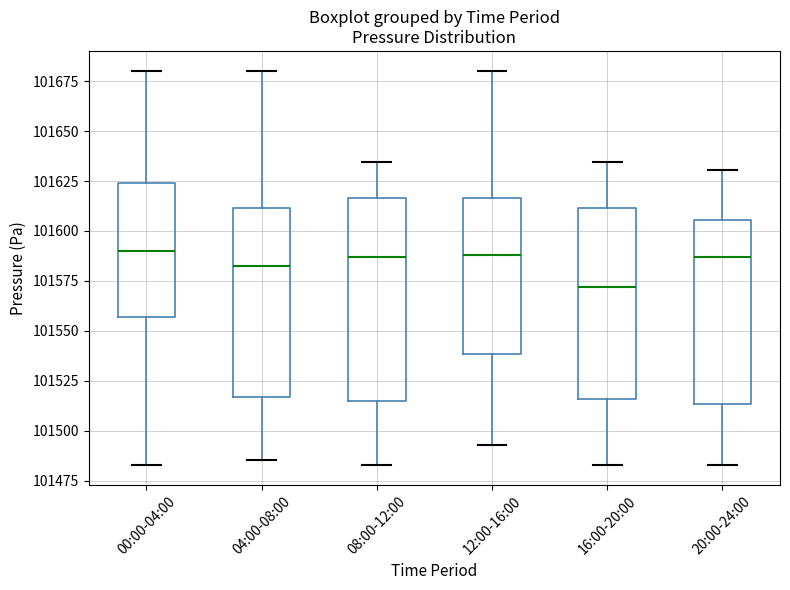

Comparing the boxes themselves (not the whiskers), which one is the tallest?

08:00-12:00